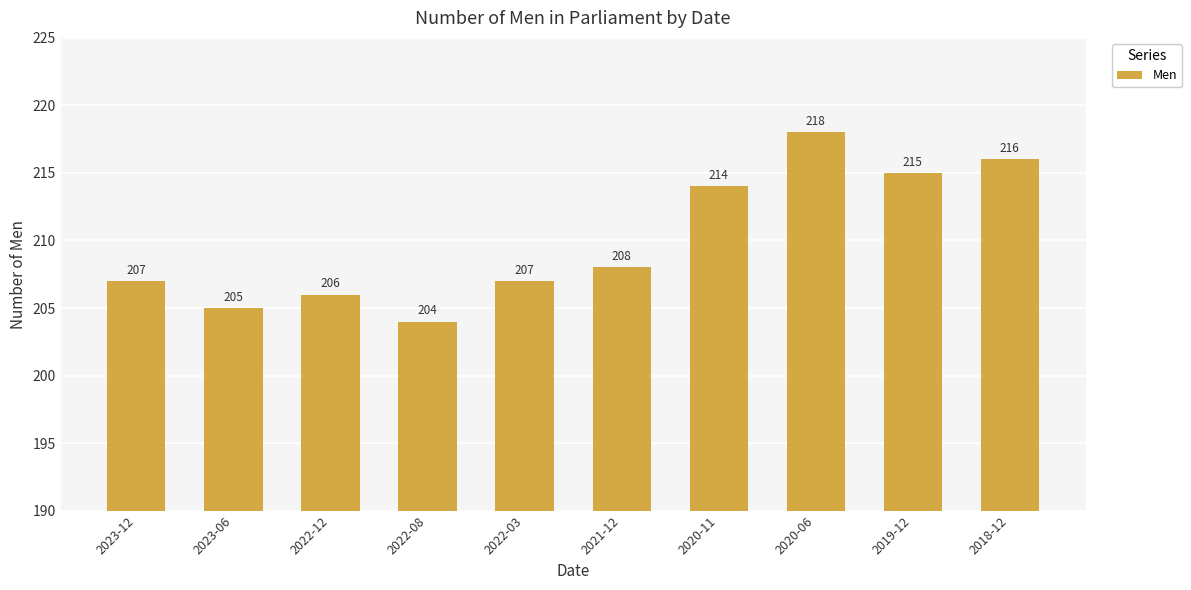

What is the maximum value shown in the chart?

218